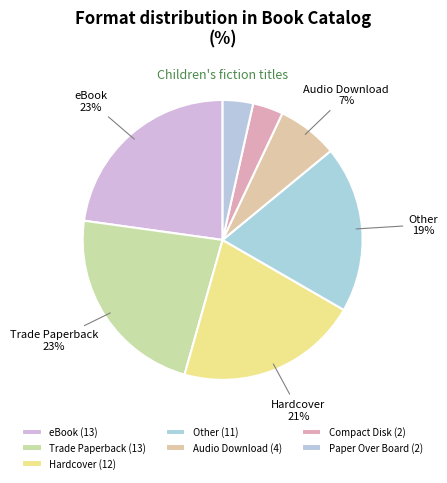

Between eBook and Paper Over Board, which is larger?

eBook